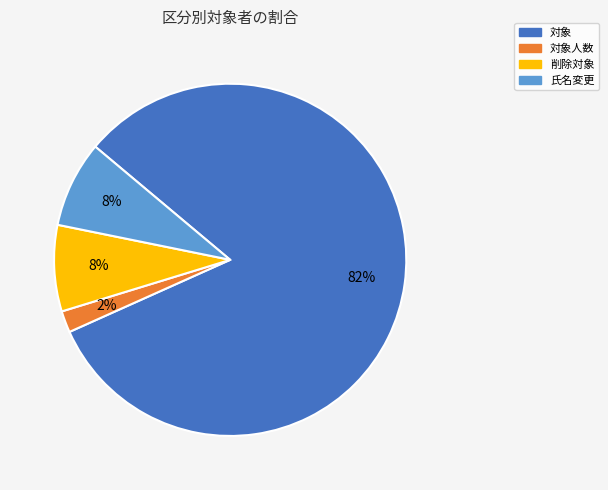

Is there any slice that represents more than half of the pie?

Yes